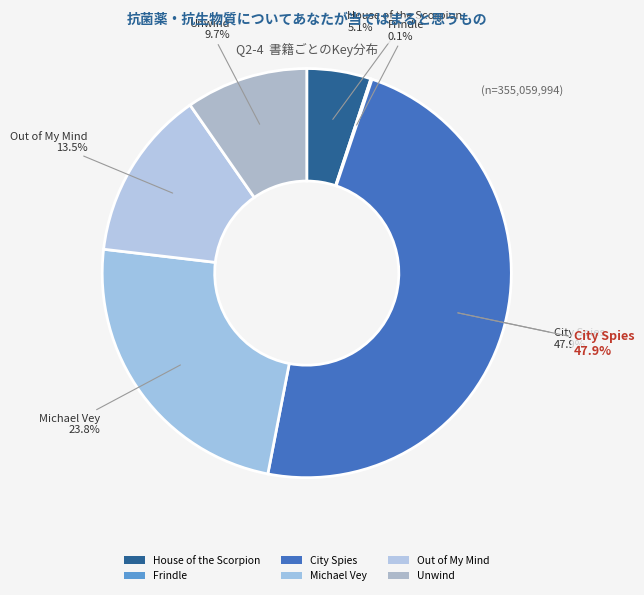

The Michael Vey slice represents 24% of the pie. True or false?

True